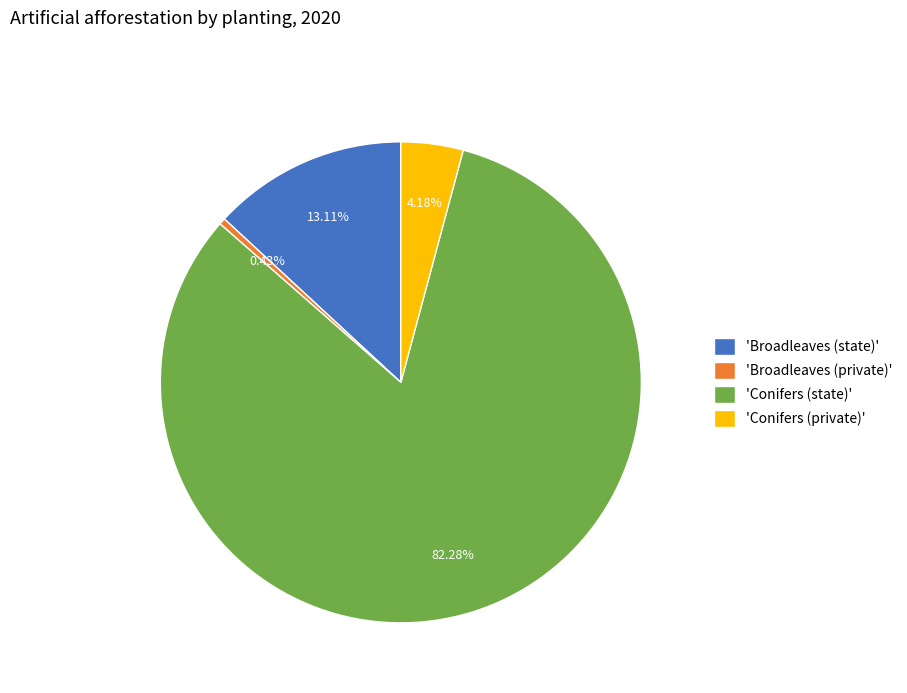

Between 'Broadleaves (state)' and 'Conifers (state)', which is larger?

'Conifers (state)'